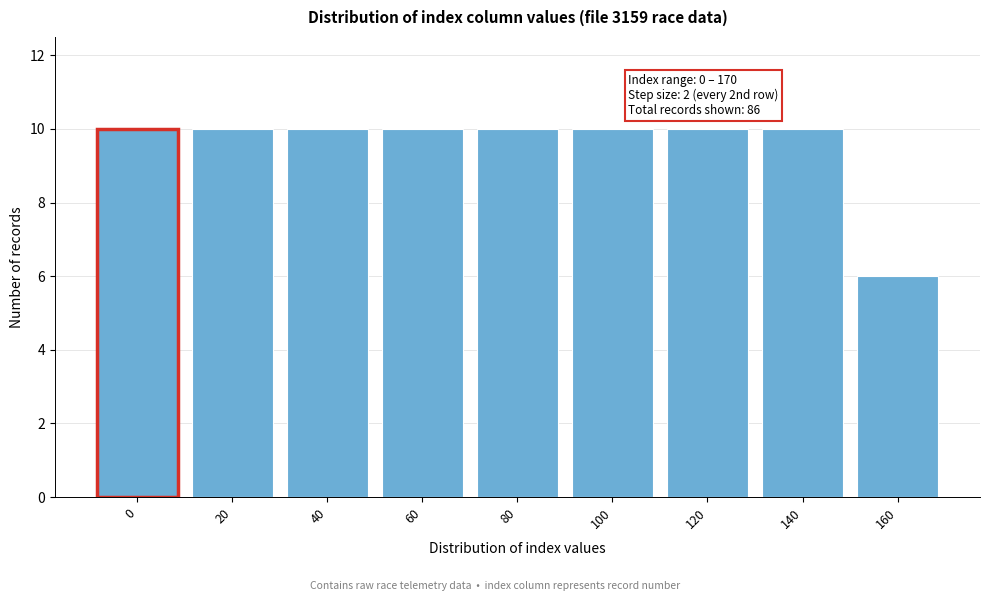

Reading left to right, transcribe all the data shown in this chart.

10	10	10	10	10	10	10	10	6